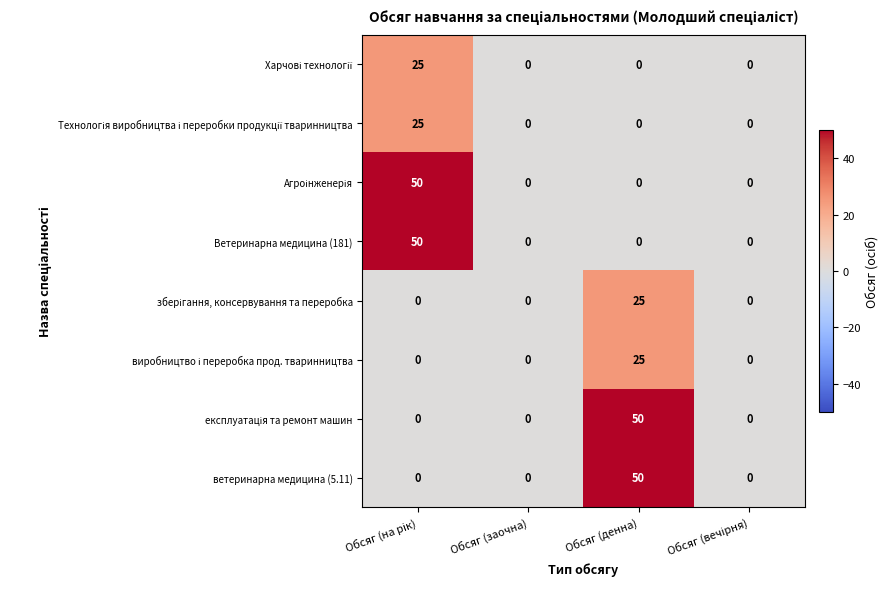

What is the total value across all series at Обсяг (денна)?

150